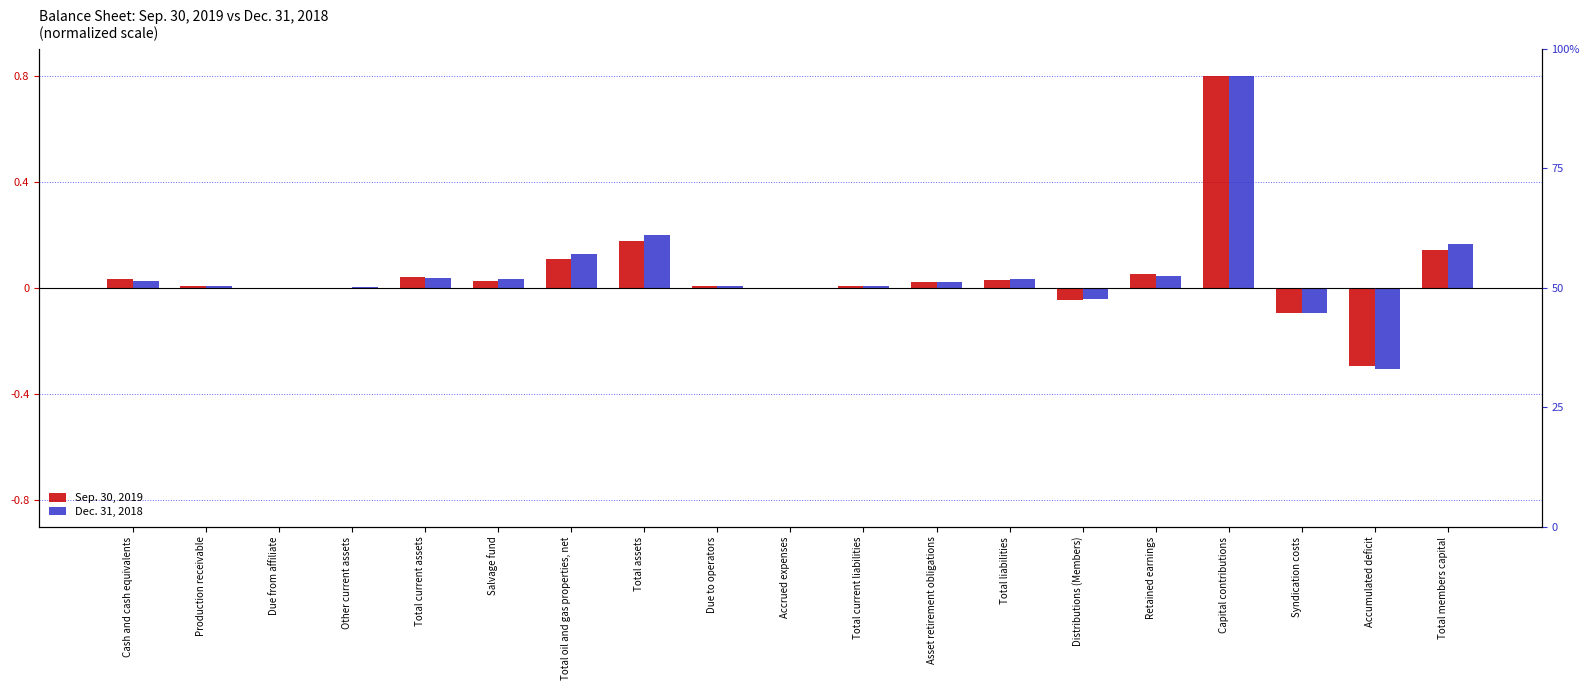

Which series has the largest range (max minus min)?

Dec. 31, 2018